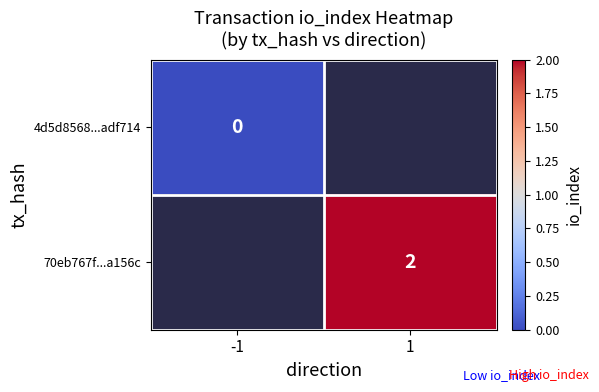

True or false: 70eb767f...a156c has a value of 2 at 1.

True